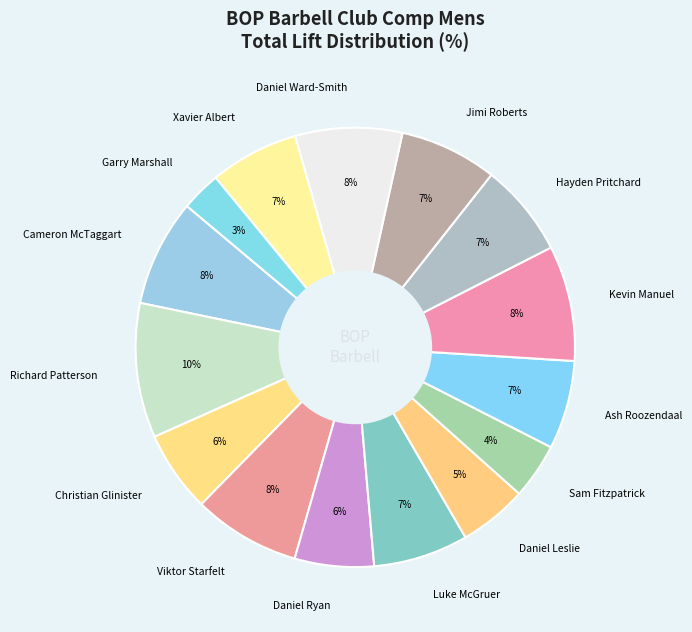

True or false: Daniel Ryan accounts for 16% of the total.

False